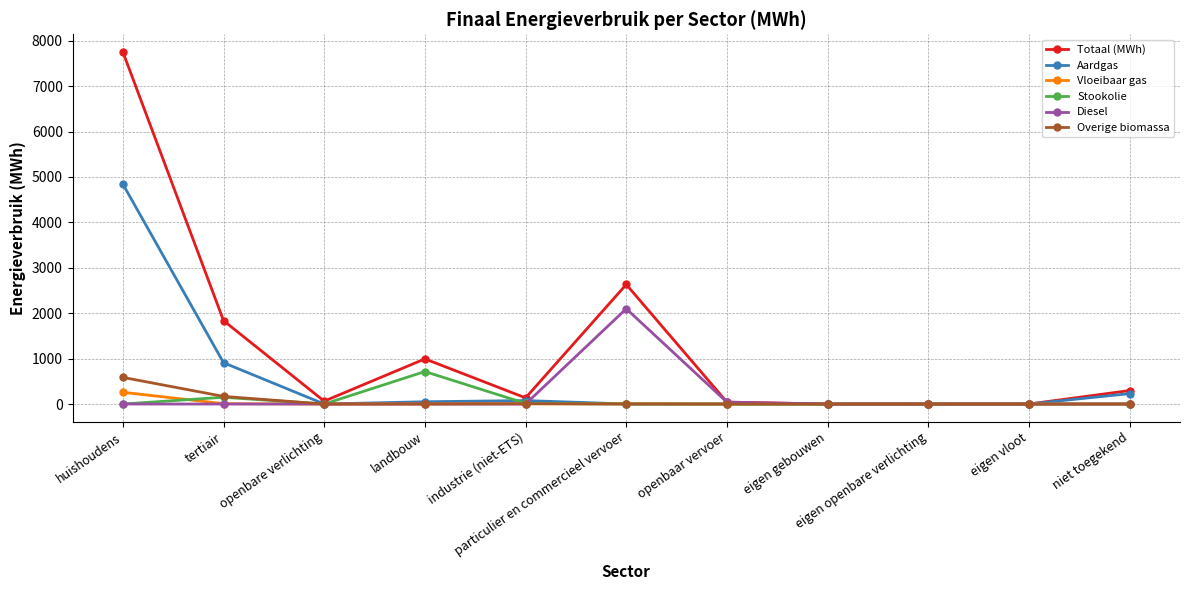

How many lines are shown in the chart?

6